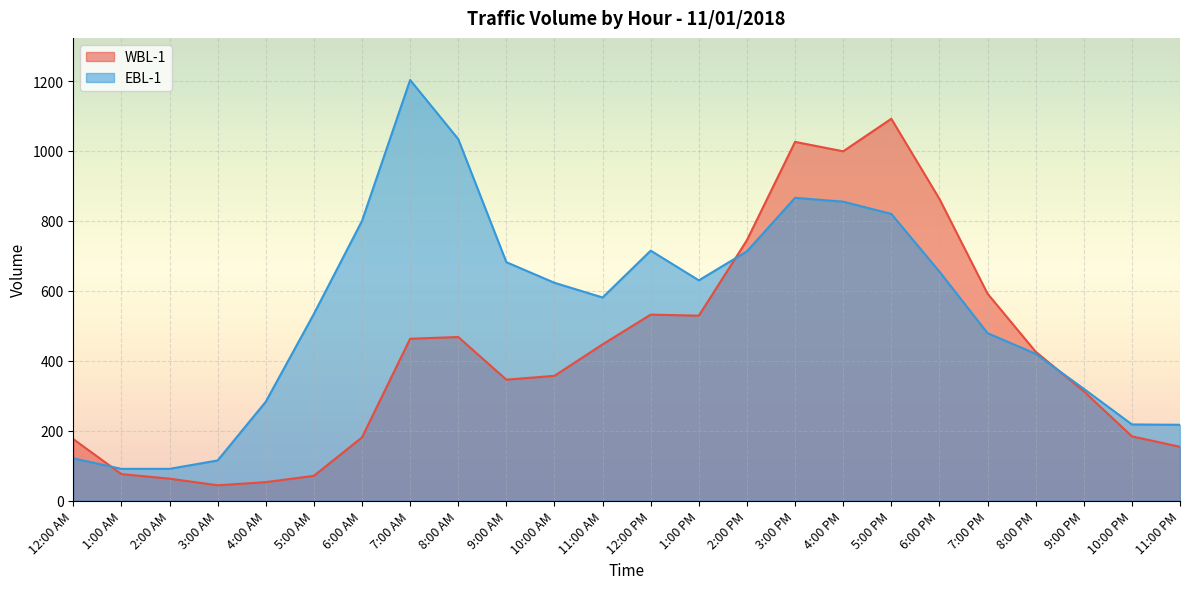

What is the maximum value for EBL-1?

1203